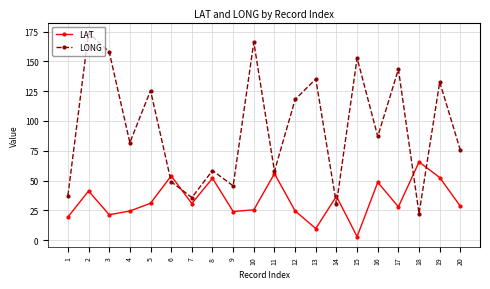

List the series in order of their peak value, highest first.

LONG, LAT